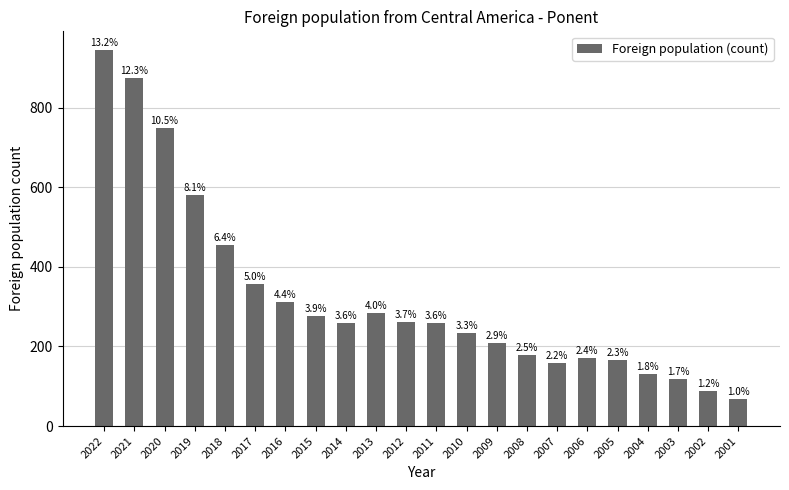

Which label corresponds to the largest value in the chart?

2022